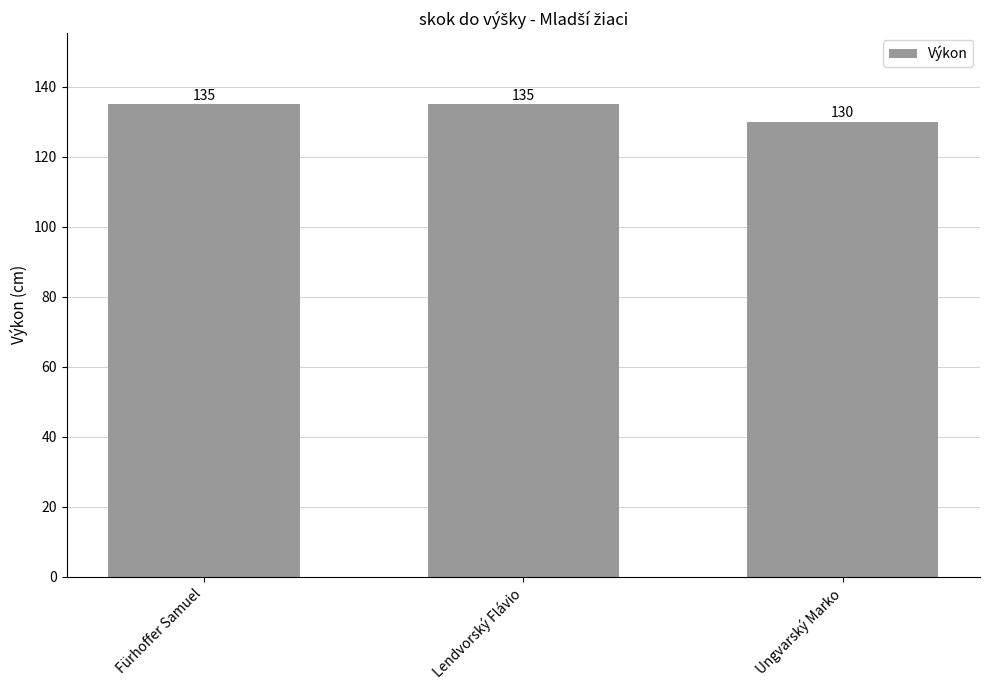

Does the chart contain stacked bars?

No